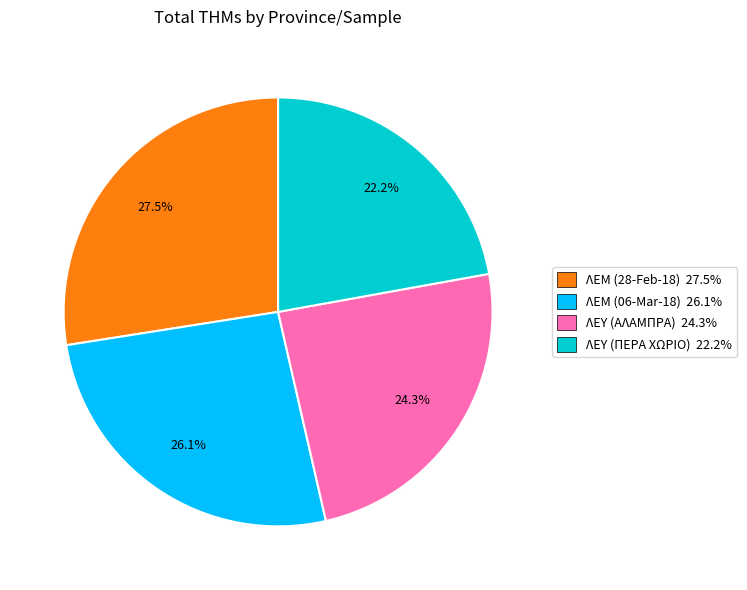

To the nearest percent, what portion does ΛΕΥ (ΠΕΡΑ ΧΩΡΙΟ) represent?

22%